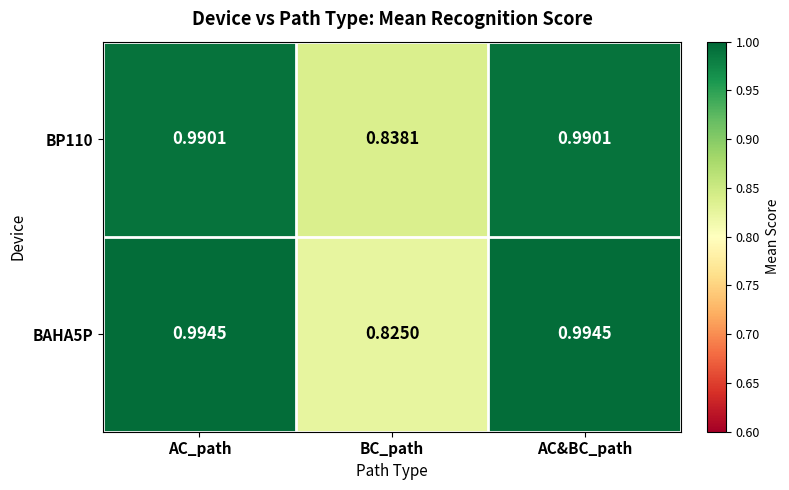

Is the value of BAHA5P at BC_path greater than the value of BP110 at AC&BC_path?

No